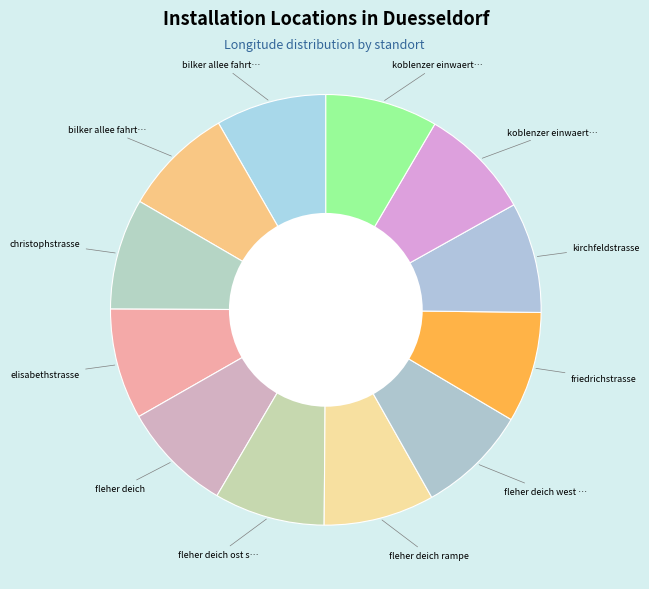

How many segments does this pie chart have?

12